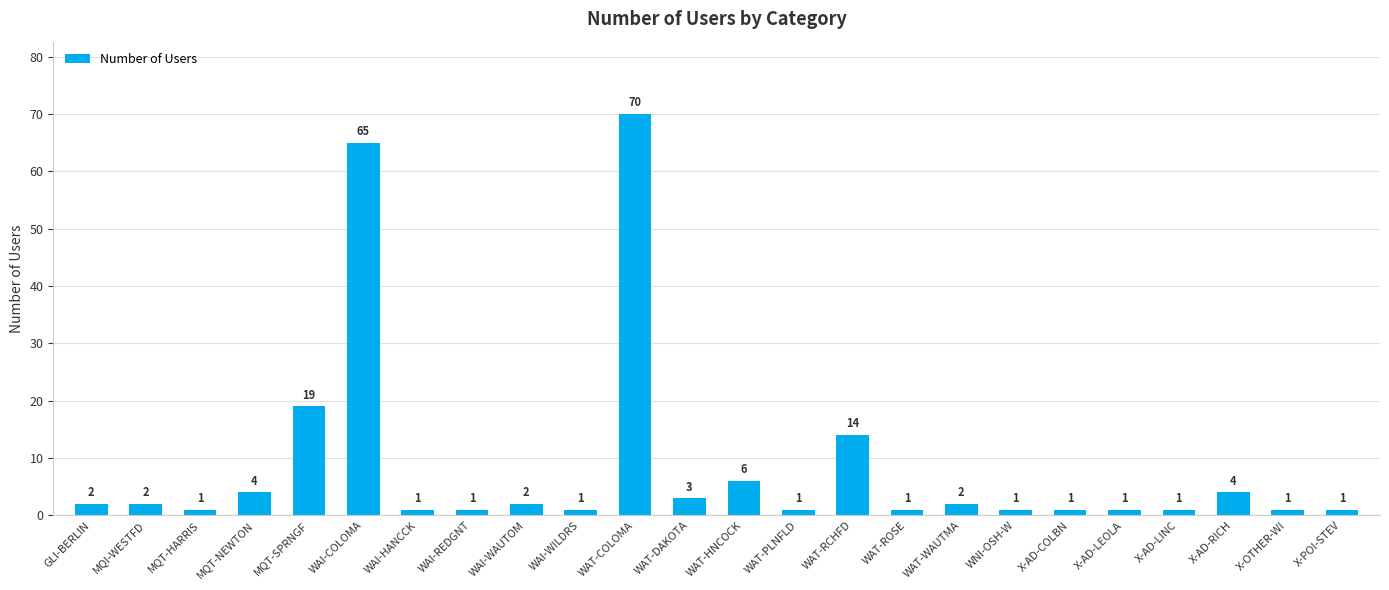

At which label is the value closest to 35?

MQT-SPRNGF